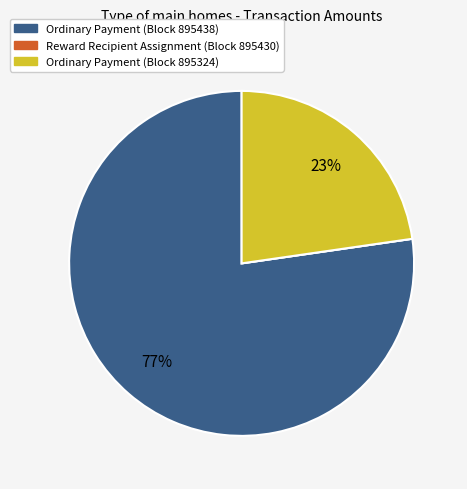

Is there any slice that represents more than half of the pie?

Yes